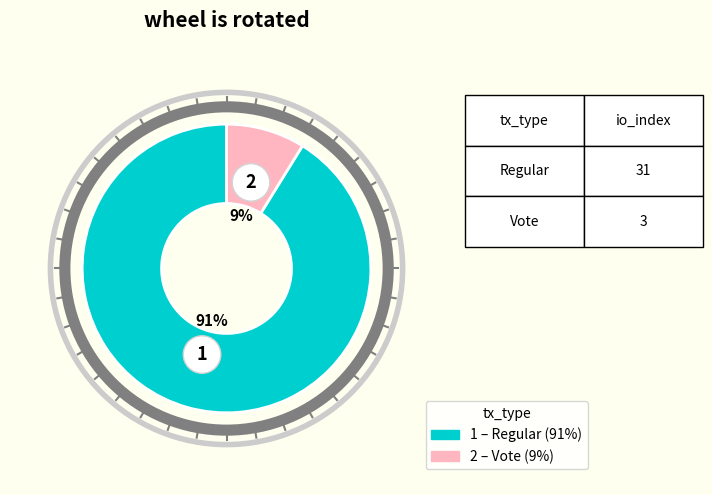

What portion of the pie excludes io_index=3 (Vote)?

91.2%